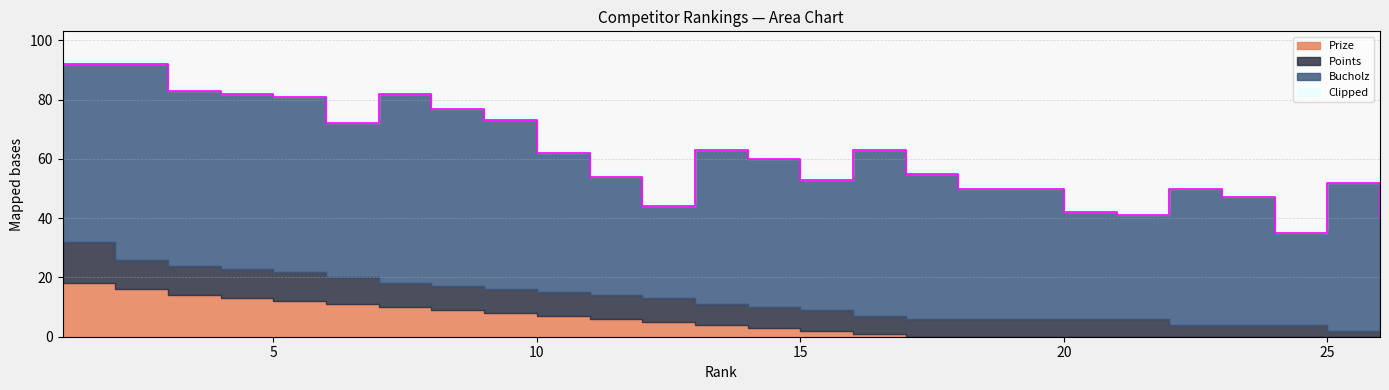

True or false: Bucholz has a value of 59 at 4.

True